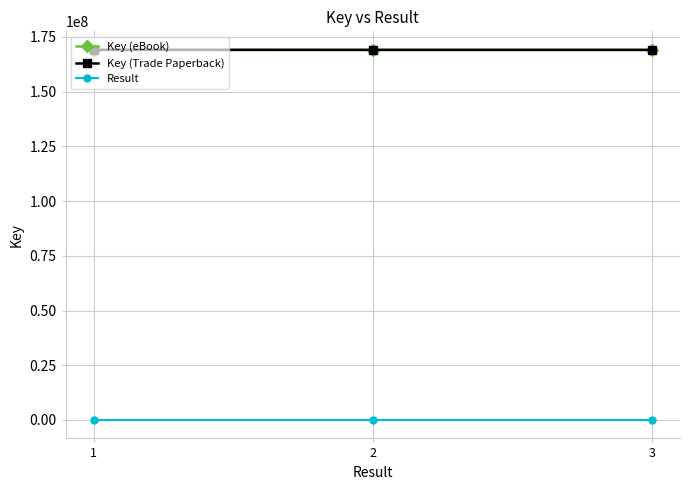

The Key (Trade Paperback) series shows 169091711 at 3. True or false?

True